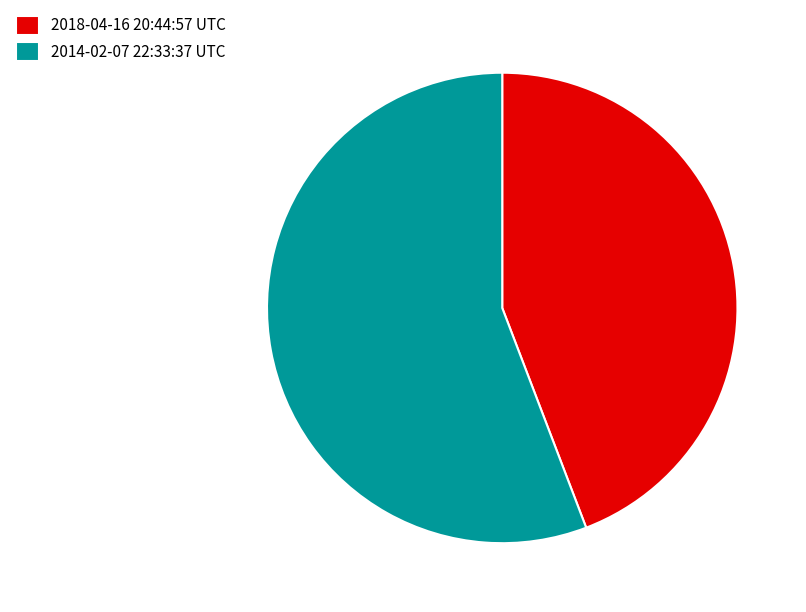

What is the largest slice in the pie chart?

2014-02-07 22:33:37 UTC